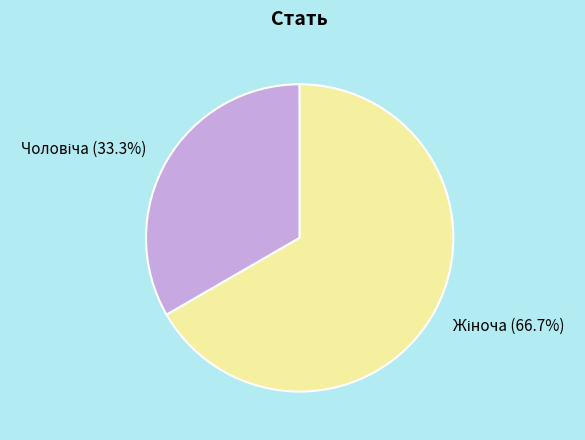

Does any single category account for the majority?

Yes